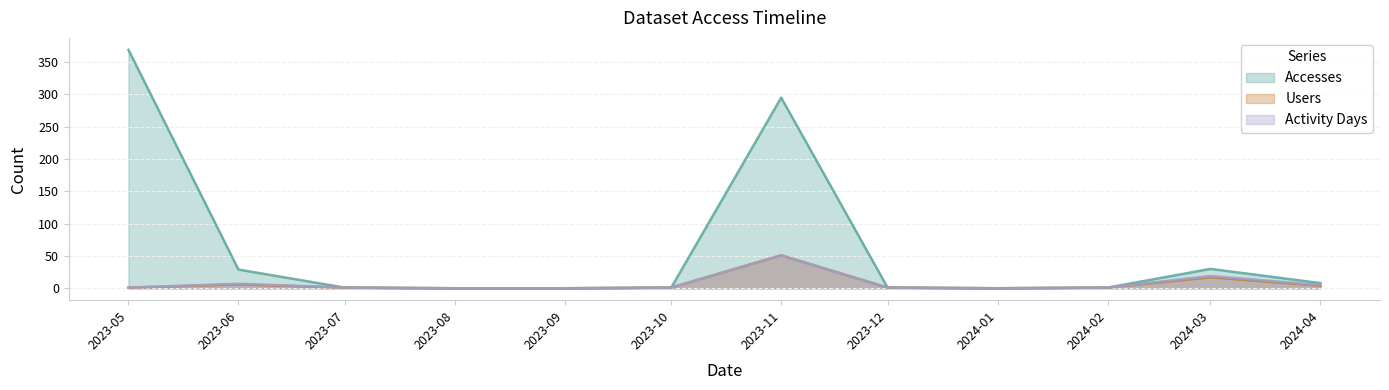

How many lines are shown in the chart?

3